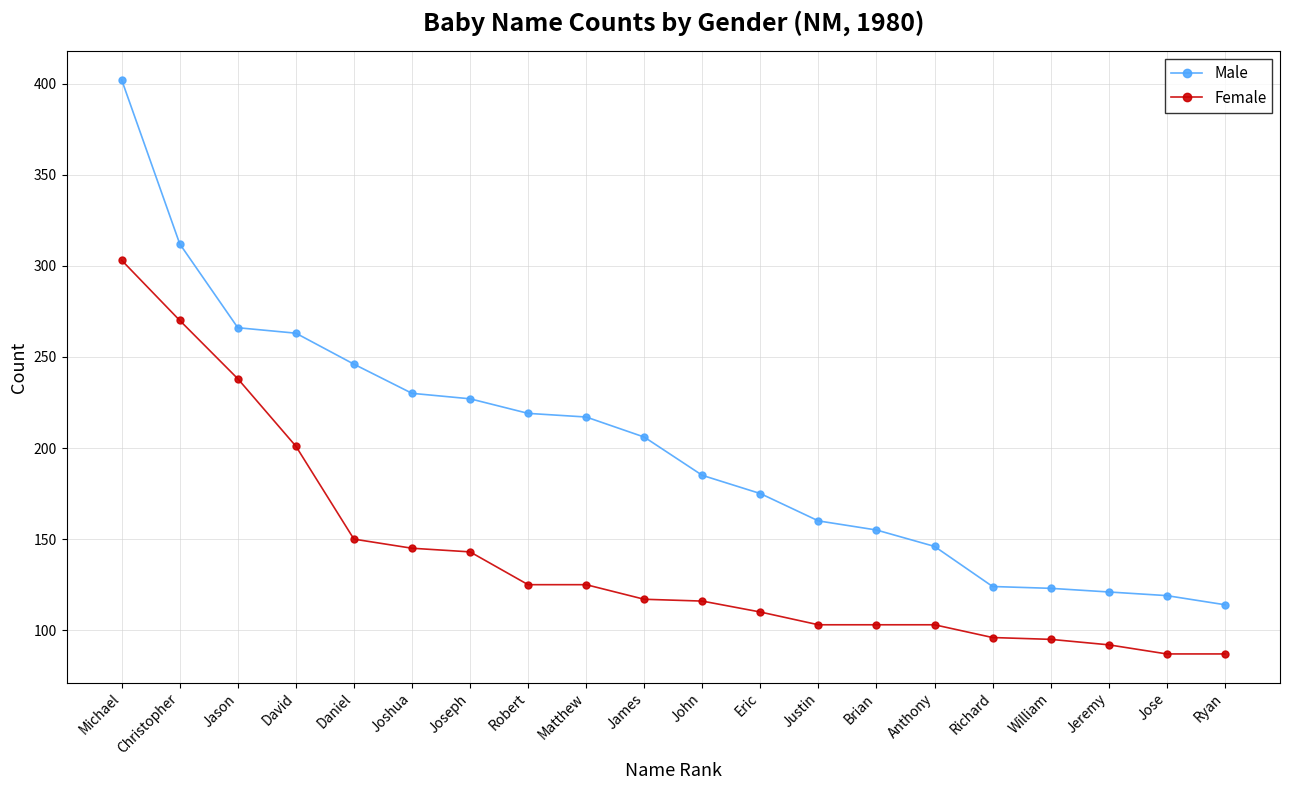

Which series has the widest spread of values?

Male